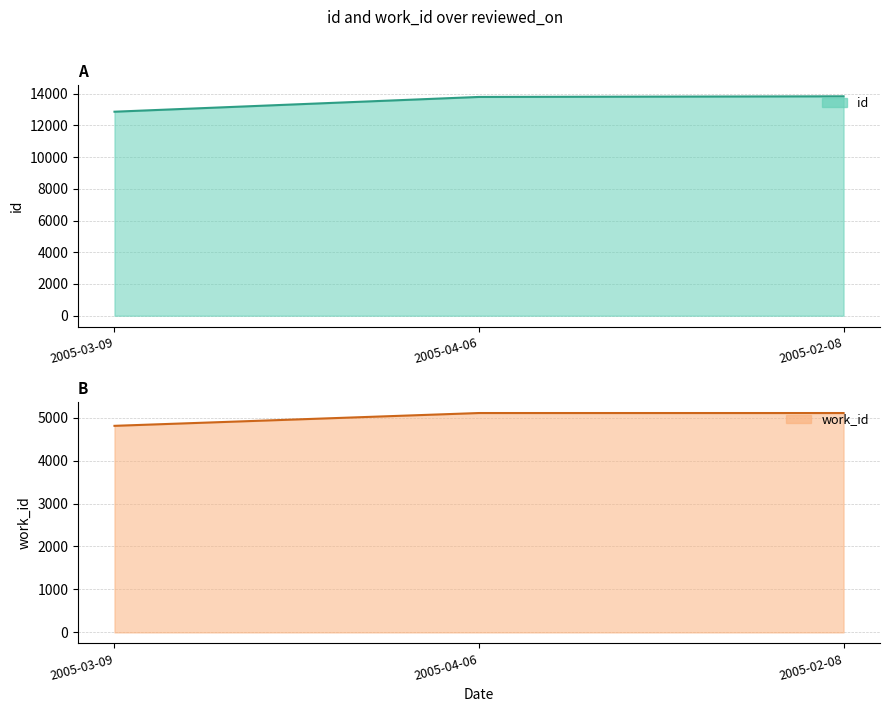

How many work_id values are between 4808 and 5106?

3